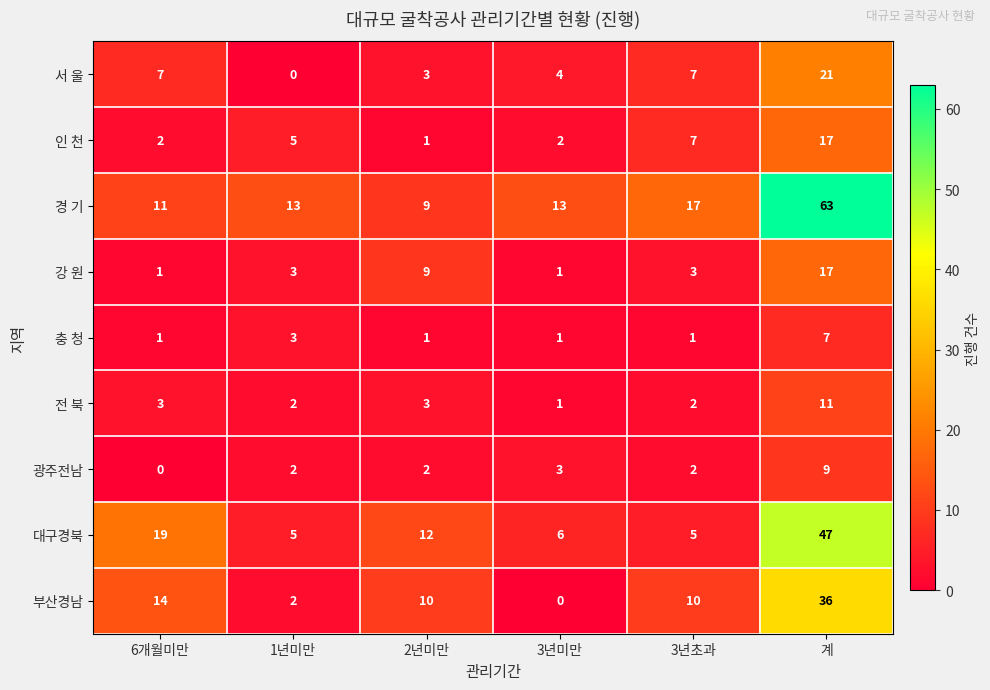

Which series has the largest total across all categories?

경 기